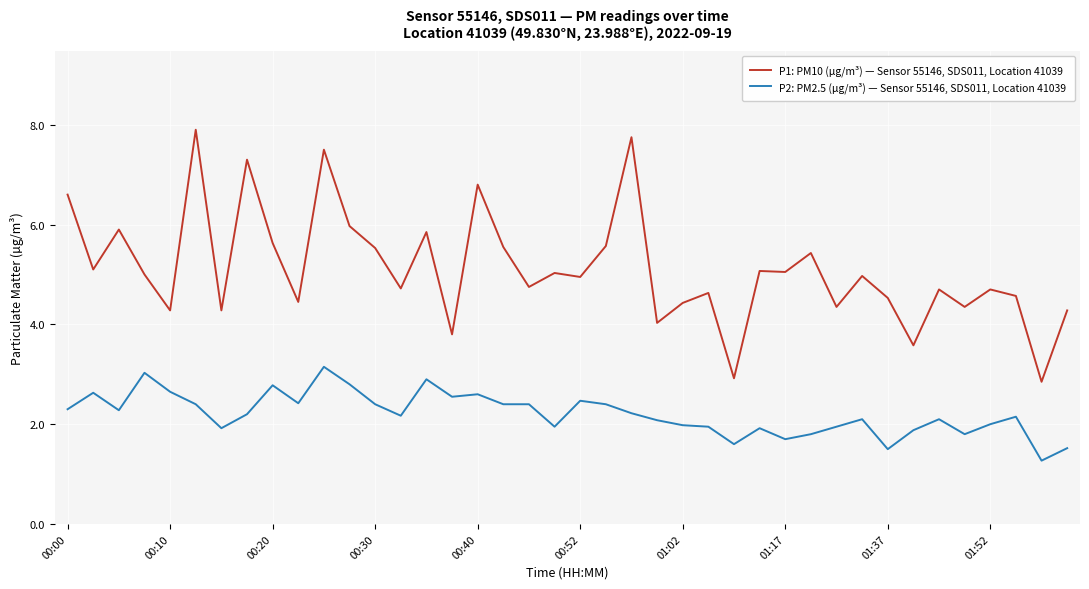

What is the difference between the maximum and minimum values in the P2: PM2.5 (µg/m³) — Sensor 55146, SDS011, Location 41039 series?

1.9